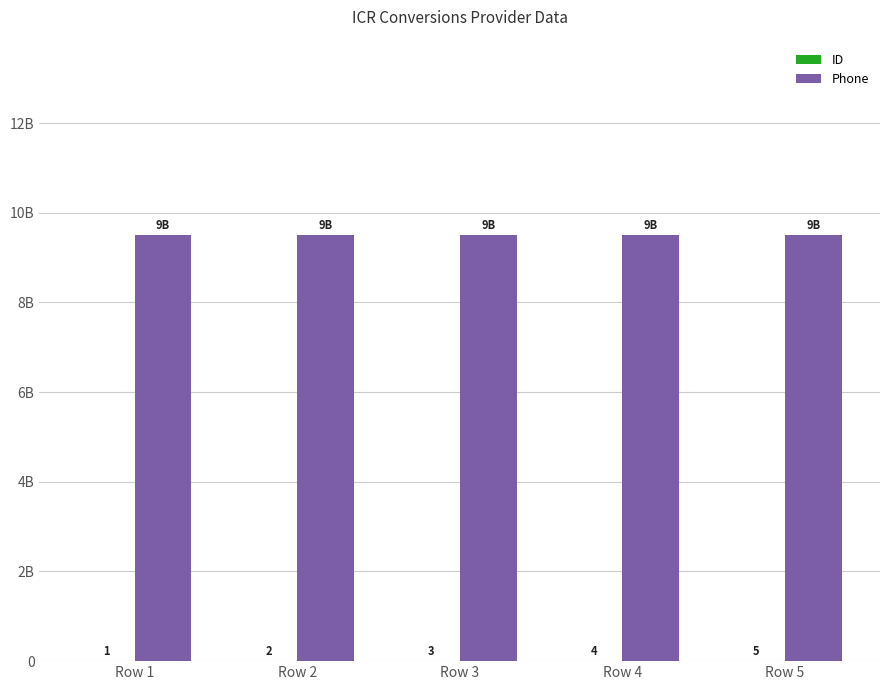

What is the greatest value displayed?

9515689468